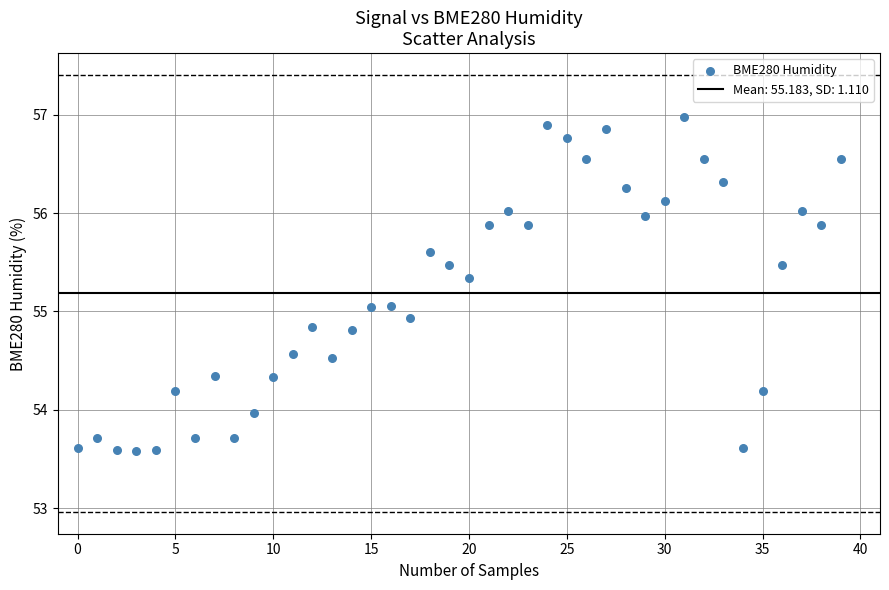

What is the range of Y values (max minus min)?

3.4